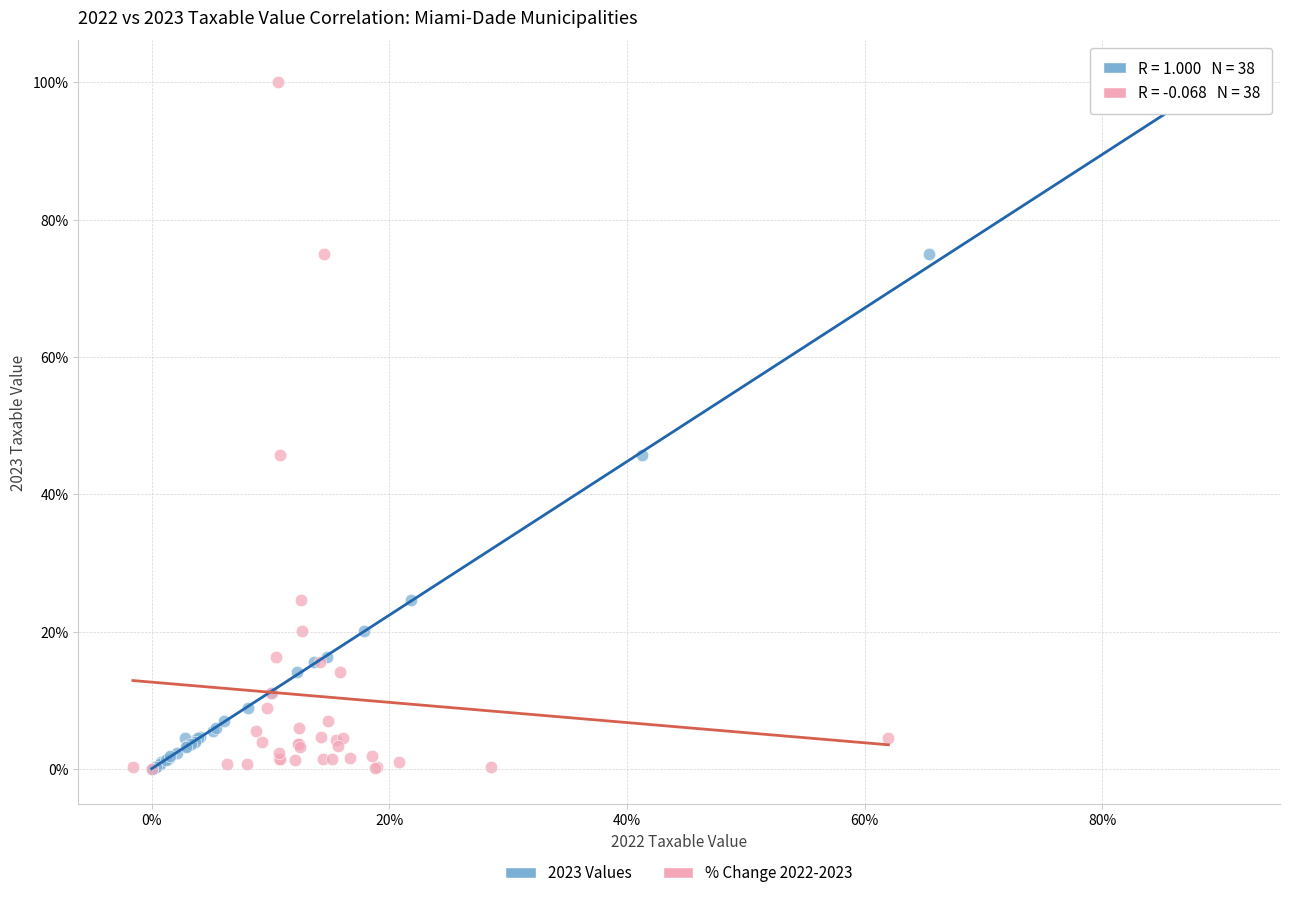

What are all the series names shown in the legend?

2023 Values, % Change 2022-2023